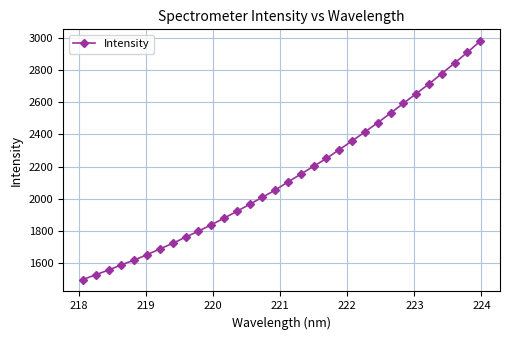

What is the greatest value displayed?

2979.3